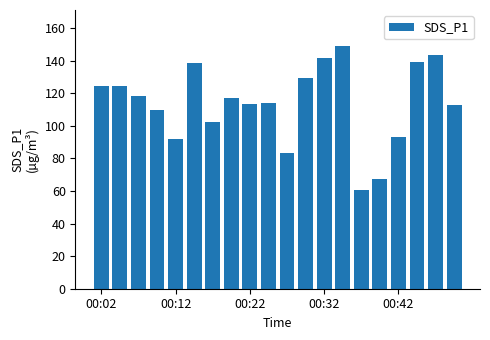

What is the difference between the maximum and minimum values?

88.1